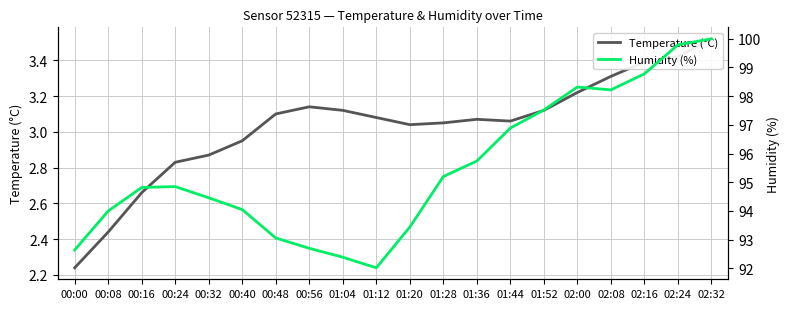

The Humidity (%) series shows 24.3 at 00:56. True or false?

False